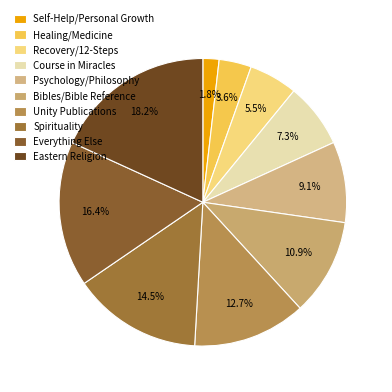

To the nearest percent, what is the average slice percentage?

10%